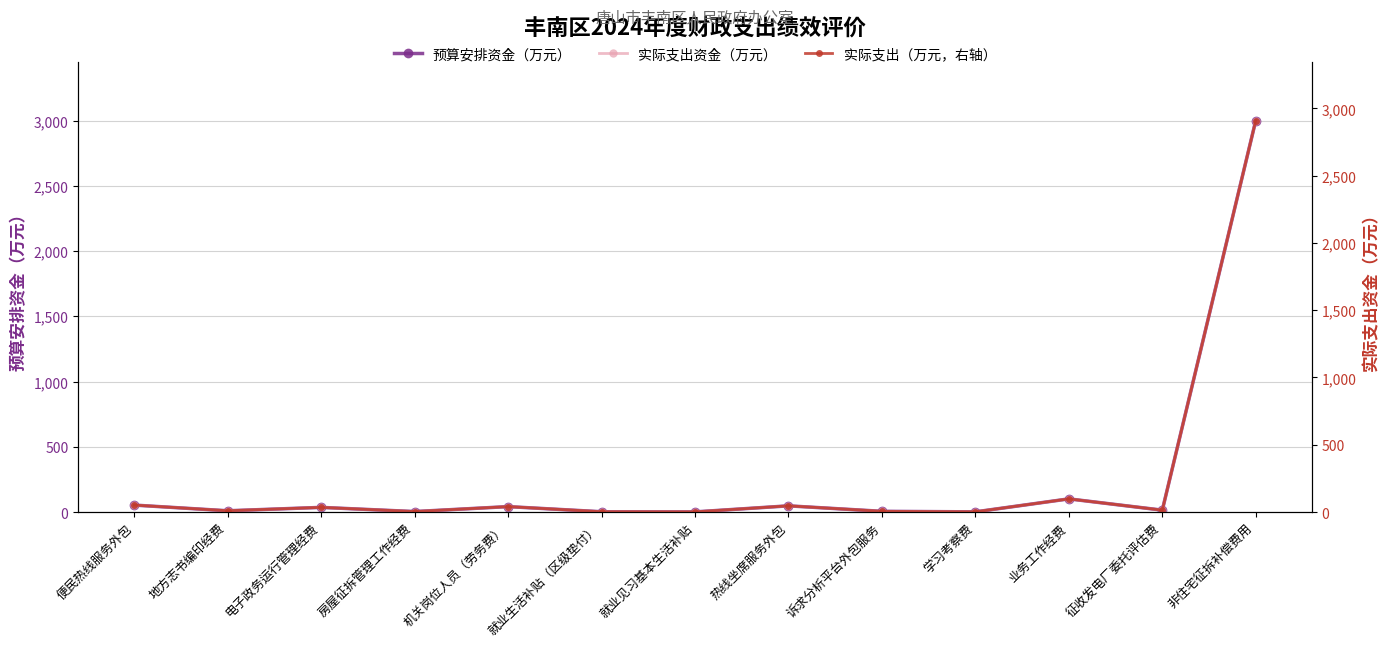

The value of 预算安排资金（万元） at 征收发电厂委托评估费 is 14.3. True or false?

True